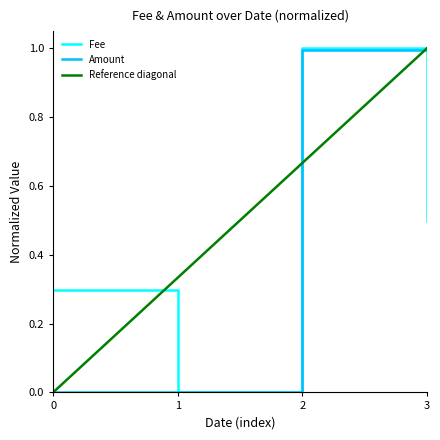

The value of Fee at 3 is 0.5. True or false?

True